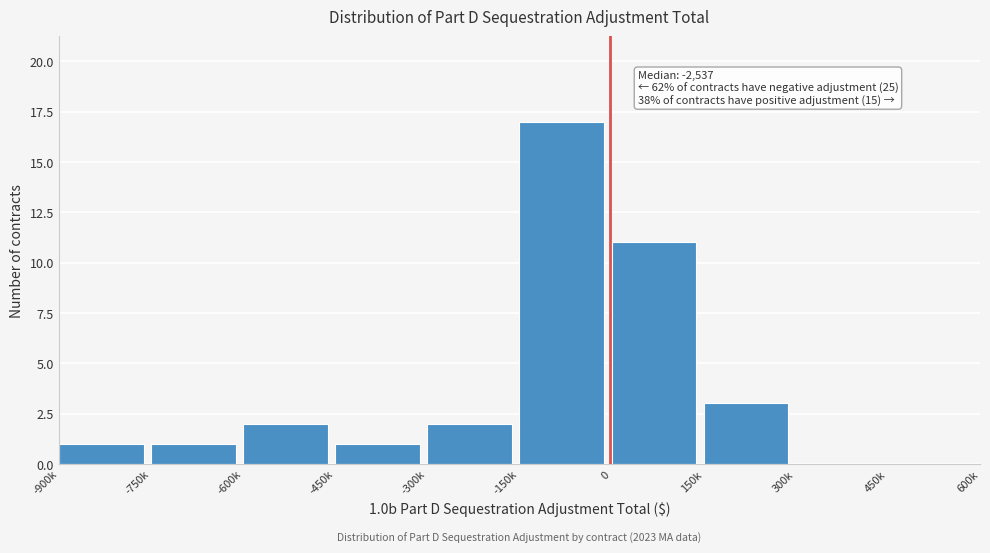

Reading left to right, transcribe all the data shown in this chart.

-900k=1	-750k=1	-600k=2	-450k=1	-300k=2	-150k=17	0=11	150k=3	300k=0	450k=0